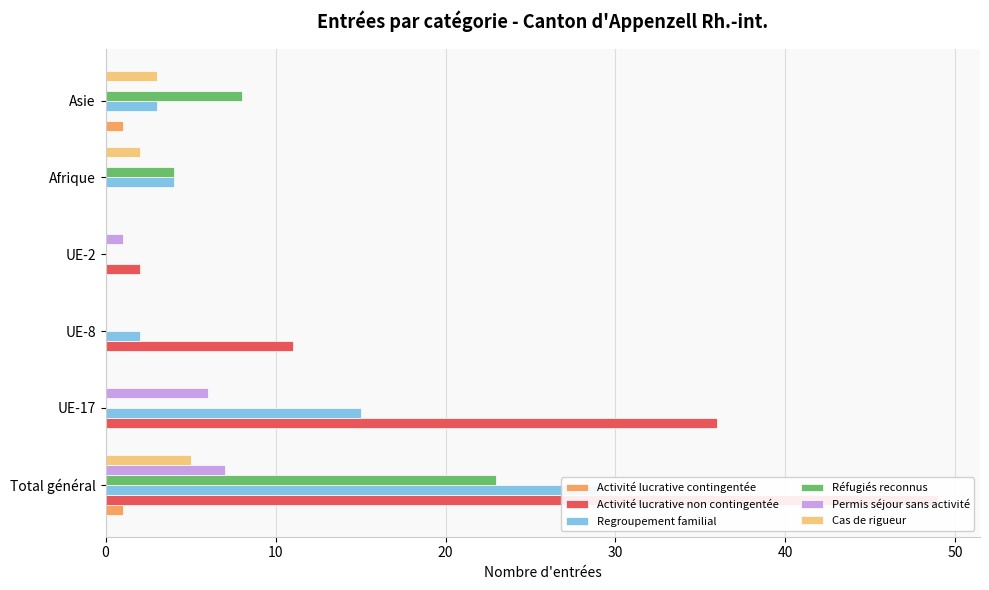

Which series has the largest total across all categories?

Activité lucrative non contingentée